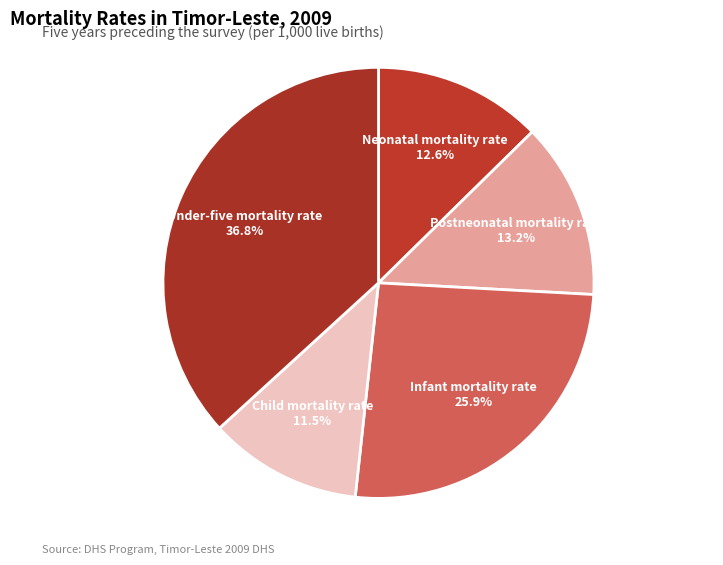

Is it true that Infant mortality rate is 36% of the pie?

False